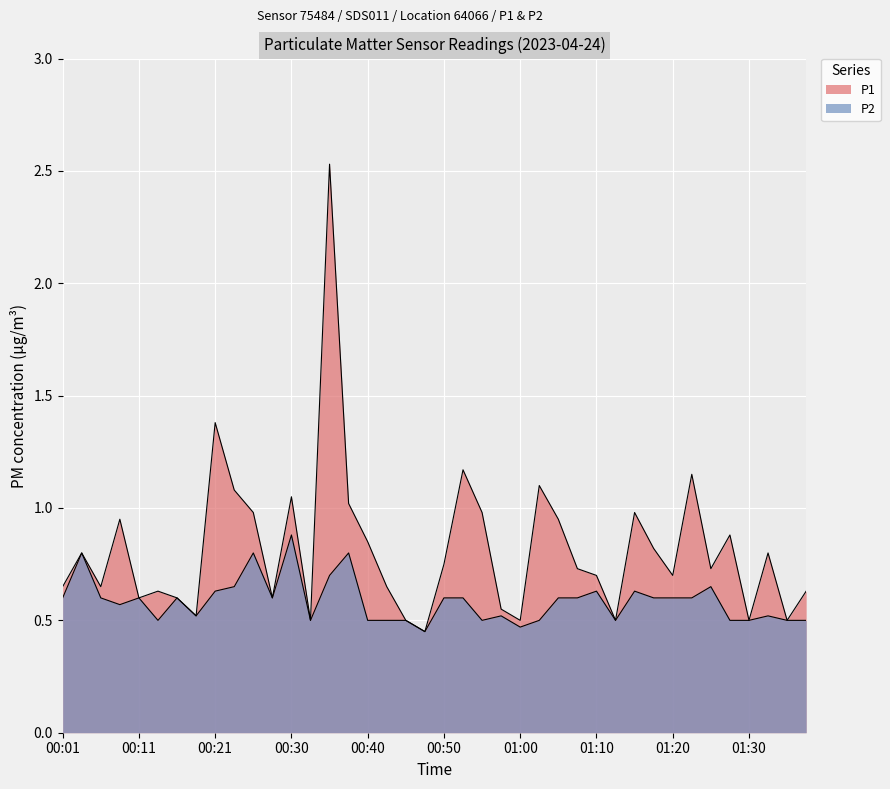

Which label corresponds to the smallest value in the chart?

00:48